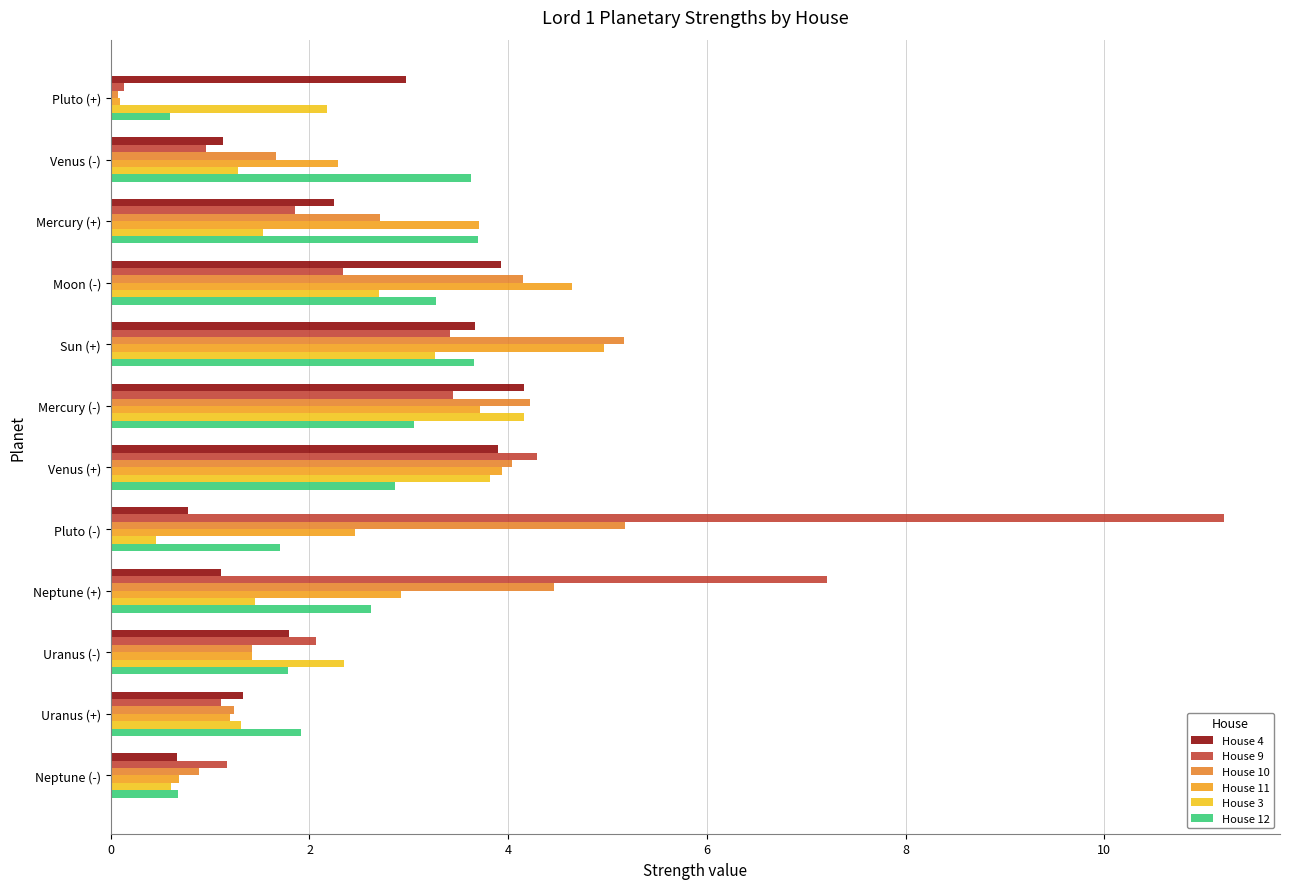

What are all the series names shown in the legend?

House 4, House 9, House 10, House 11, House 3, House 12